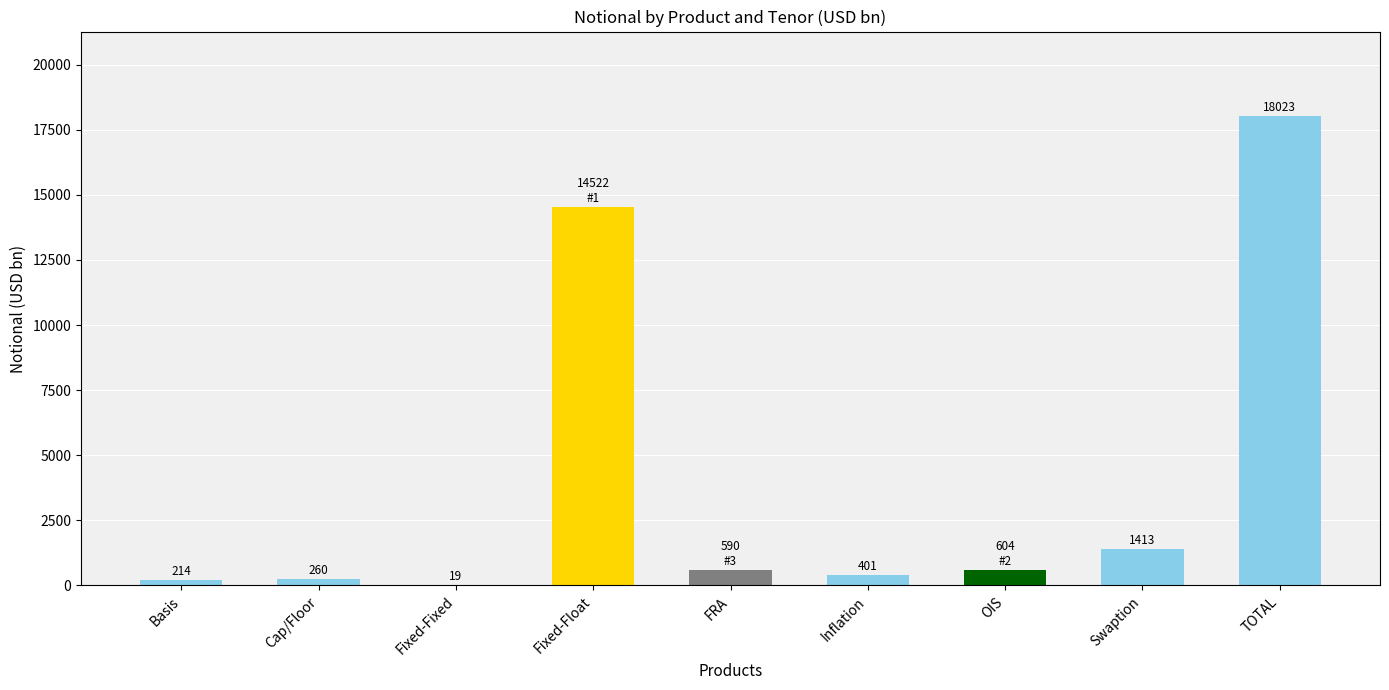

Read the value at Swaption, to the nearest 100.

1400